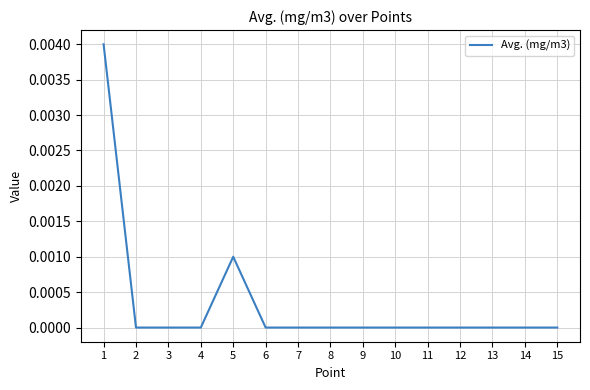

True or false: the data shows 0.0 at 2.

True